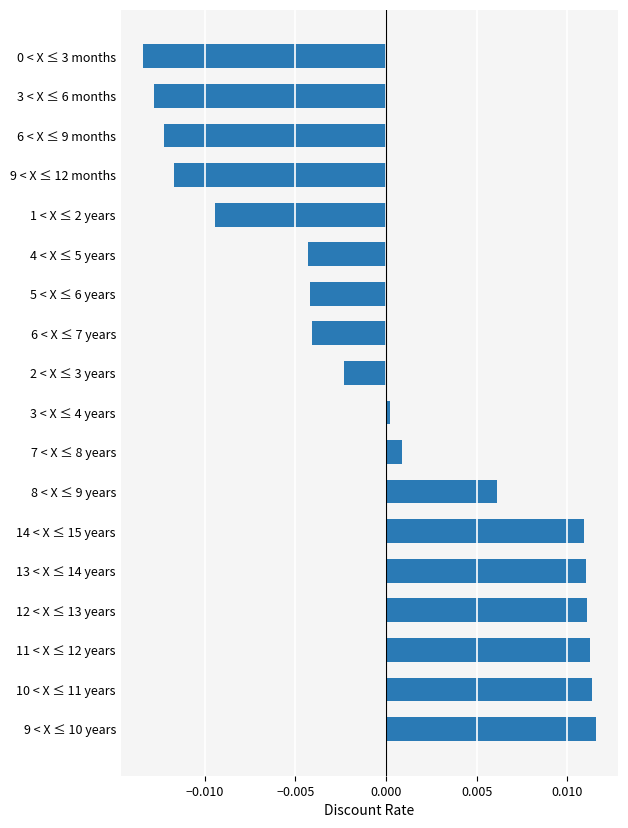

True or false: the data shows -0.0 at 3 < X ≤ 6 months.

True